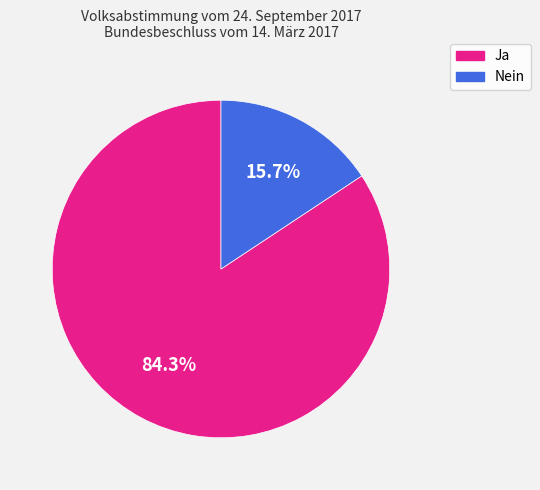

Combined, do Nein and Ja account for over 50%?

Yes